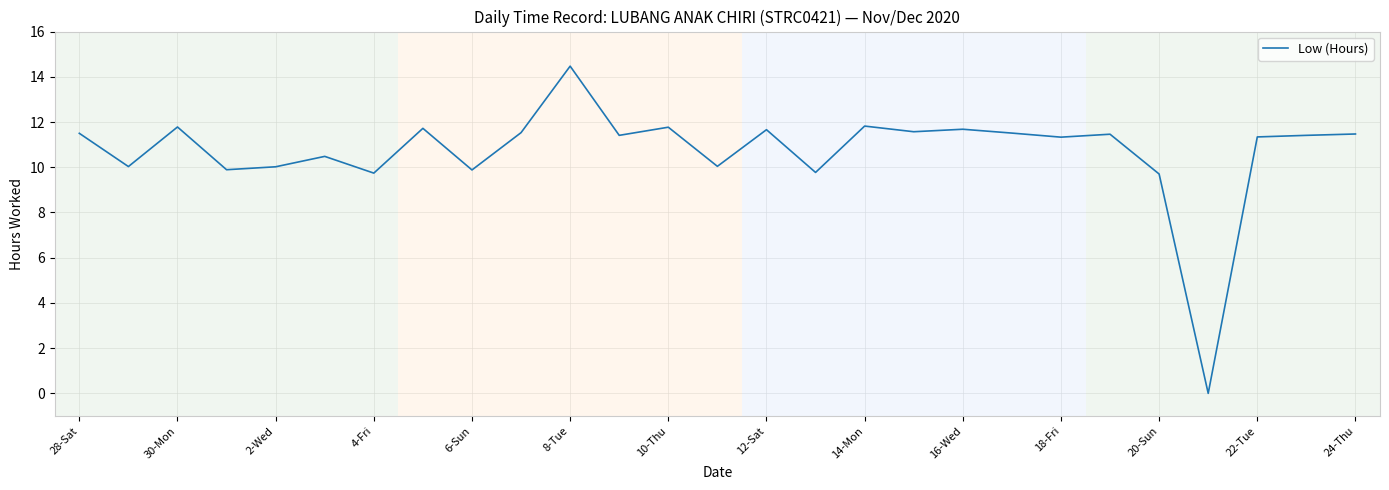

What is the greatest value displayed?

14.5